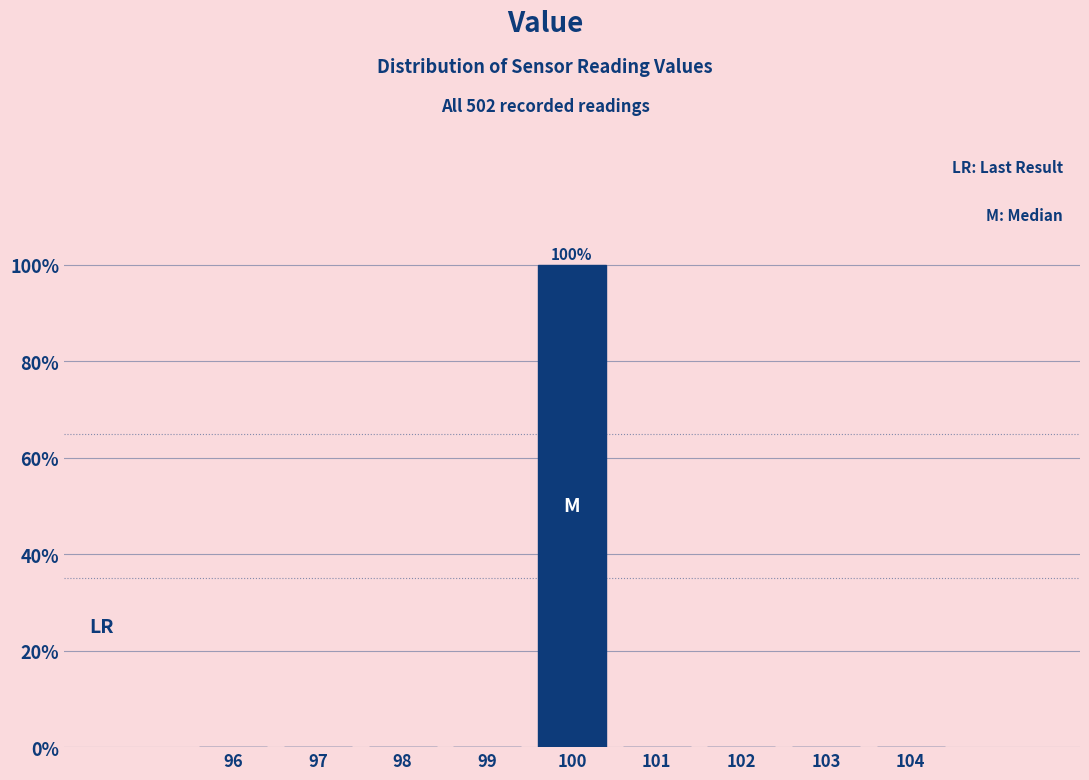

Over which range of the x-axis is the bar tallest?

99.5 to 100.5